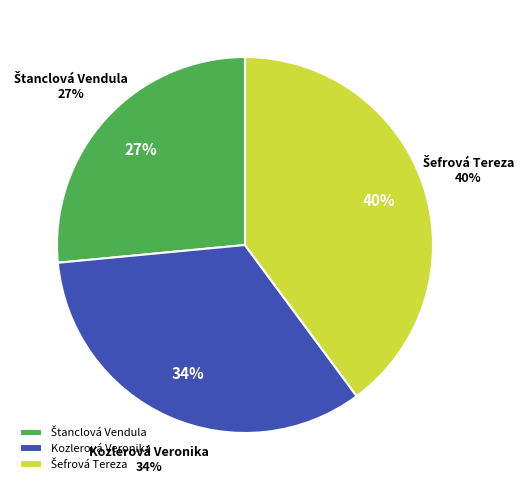

Is Štanclová Vendula the majority of the pie?

No